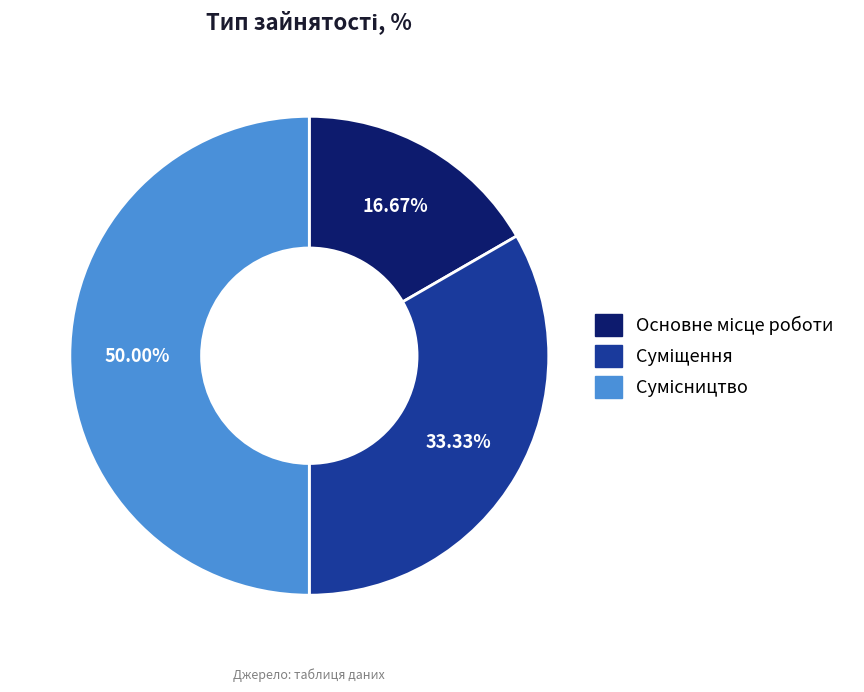

Rank the categories by value from lowest to highest.

Основне місце роботи, Суміщення, Сумісництво